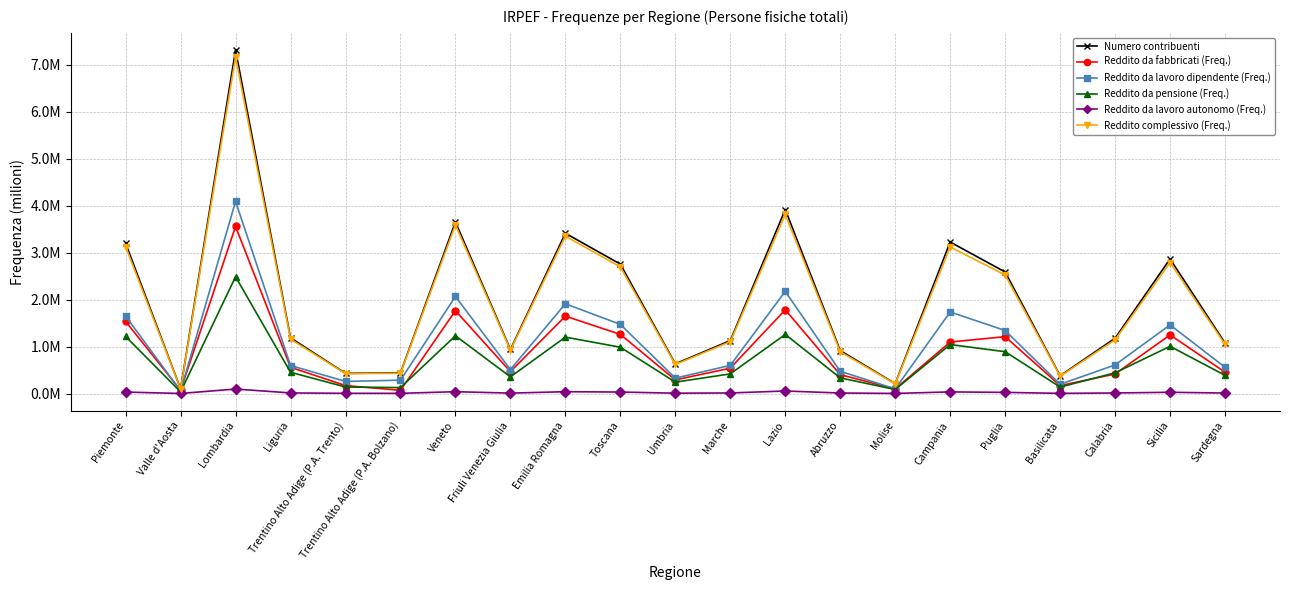

At which category is the sum across all series the highest?

Lombardia